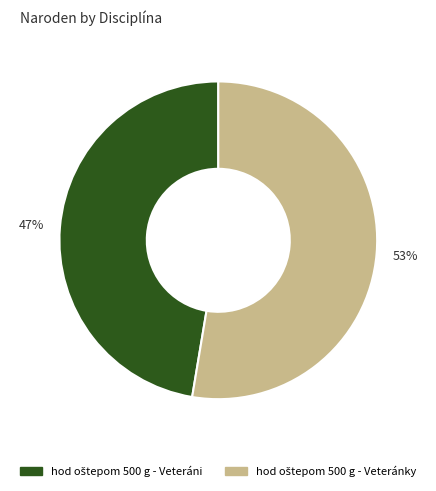

Does any single category account for the majority?

Yes